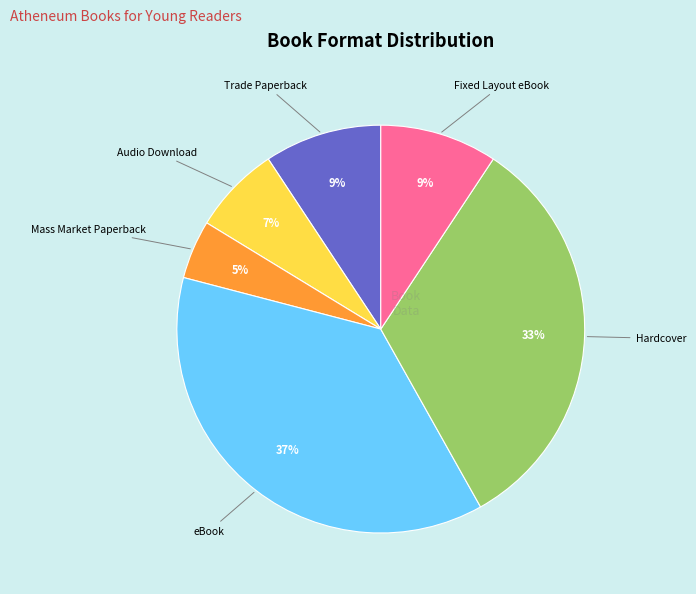

To the nearest percent, what is the average slice percentage?

17%